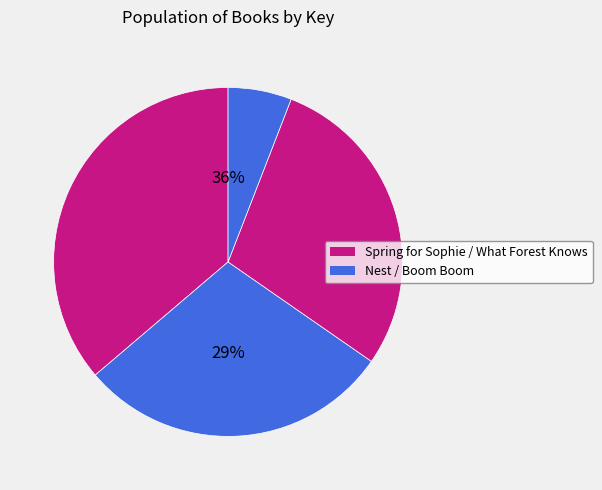

Count the number of slices in the pie.

4